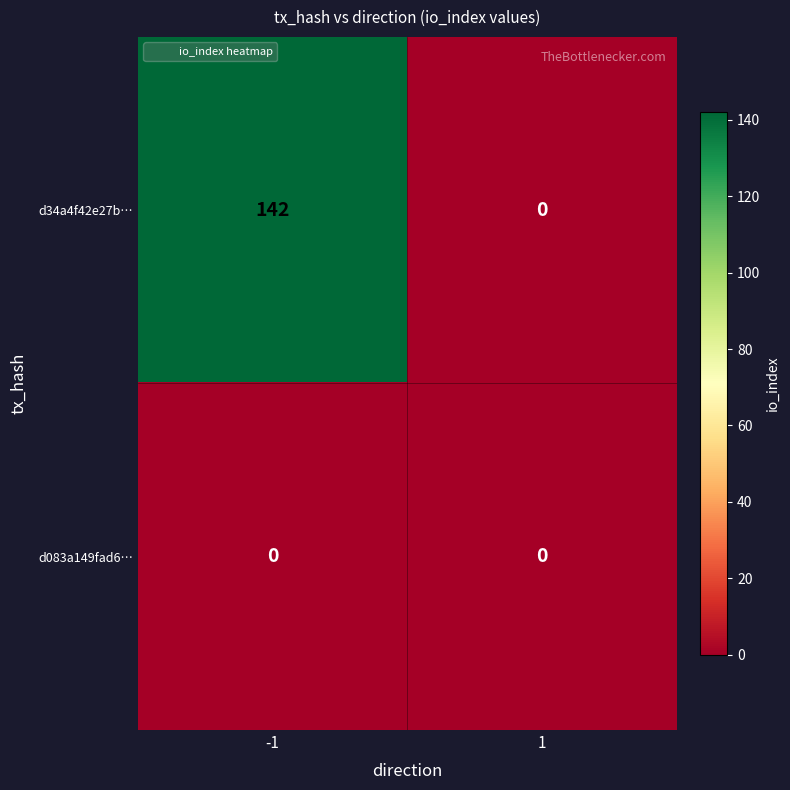

What is the greatest value displayed?

142